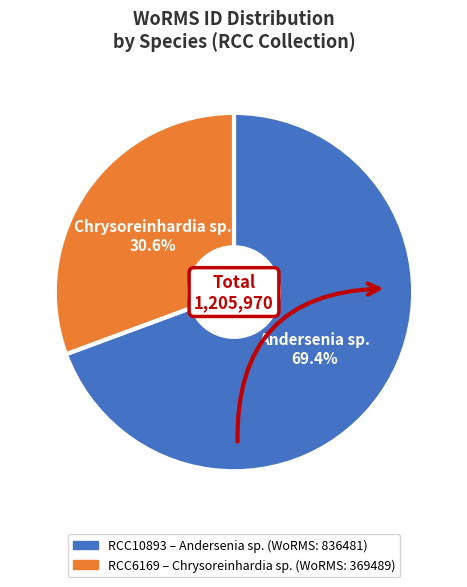

Do Chrysoreinhardia sp. (RCC6169) and Andersenia sp. (RCC10893) together represent more than half of the pie?

Yes